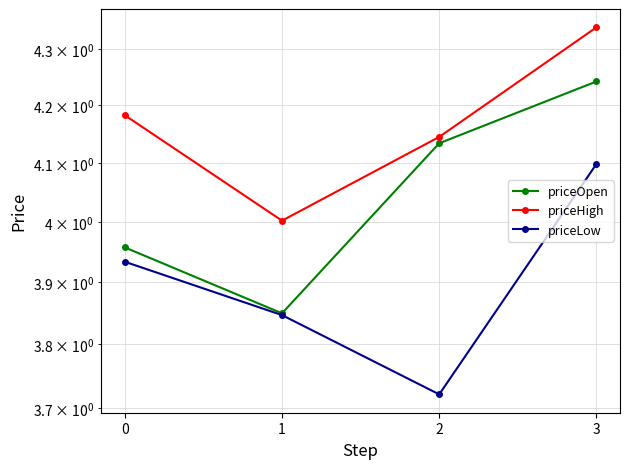

What is the value of the priceOpen point at the 3rd from the left?

4.1